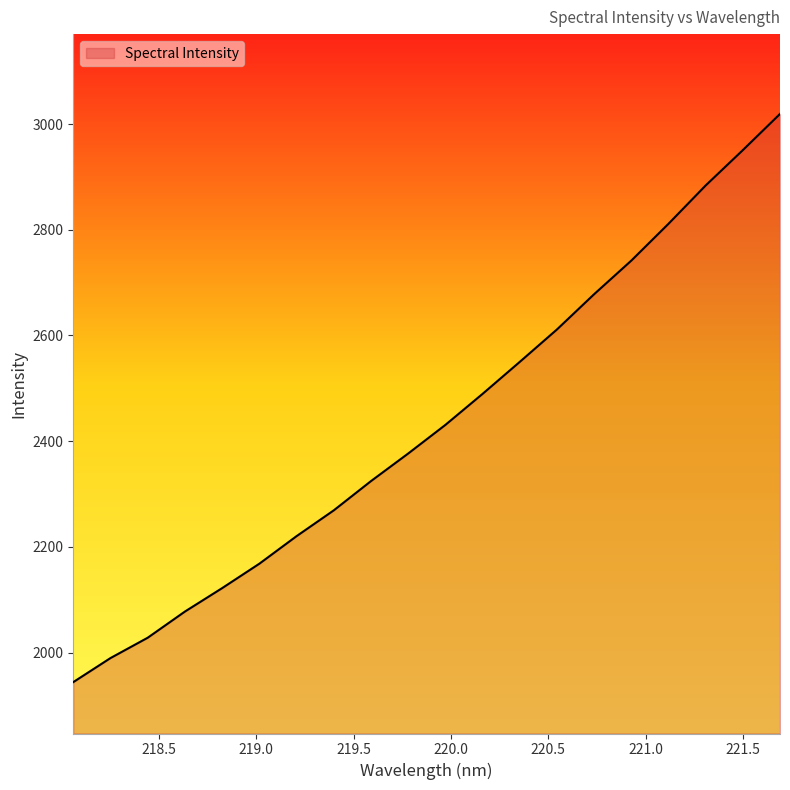

How many lines are shown in the chart?

1